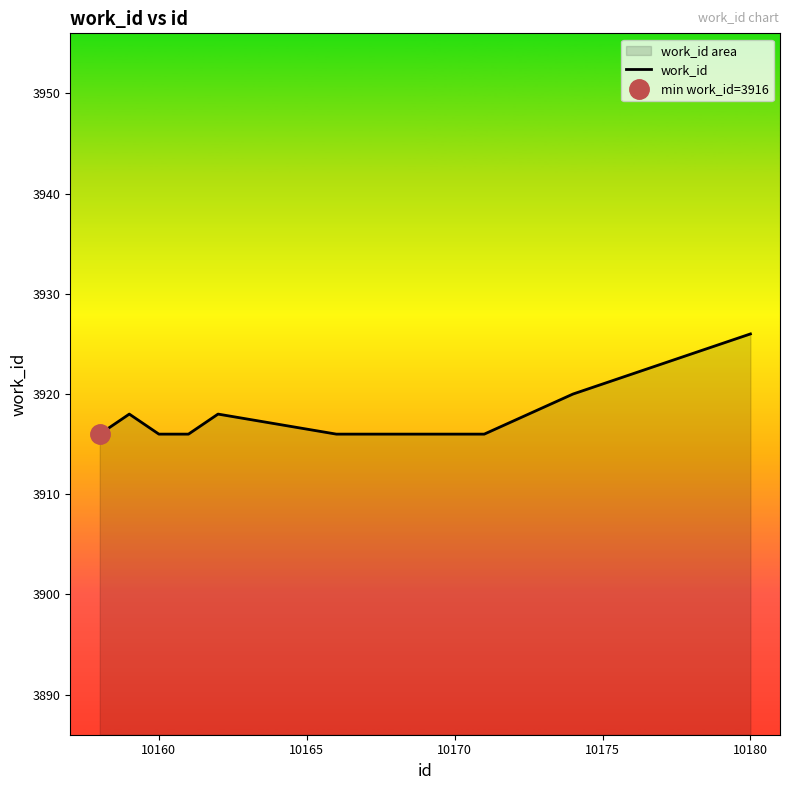

The value of work_id at 10180 is 3926. True or false?

True